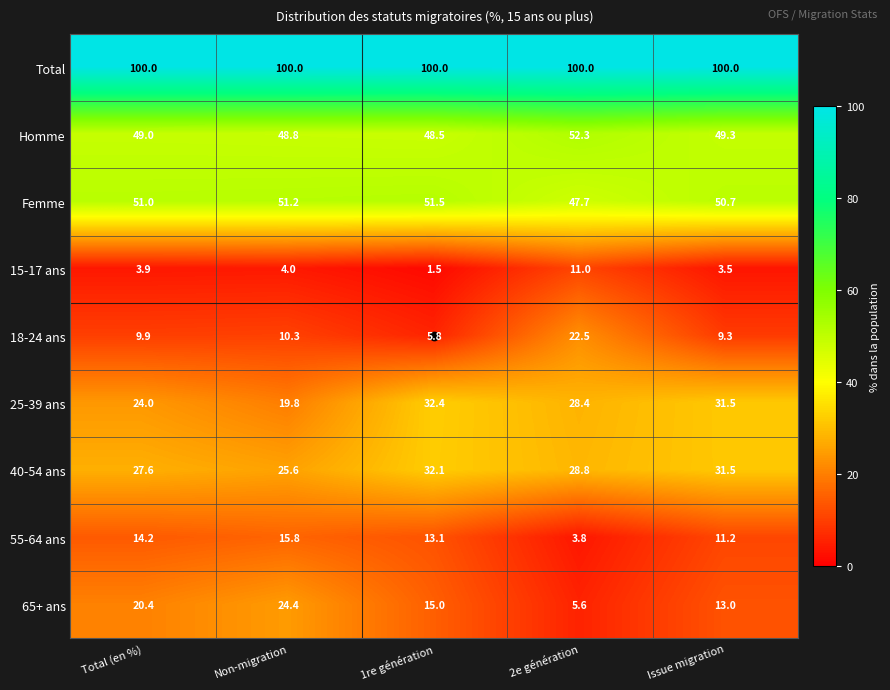

How many values in the 15-17 ans series exceed 3?

4